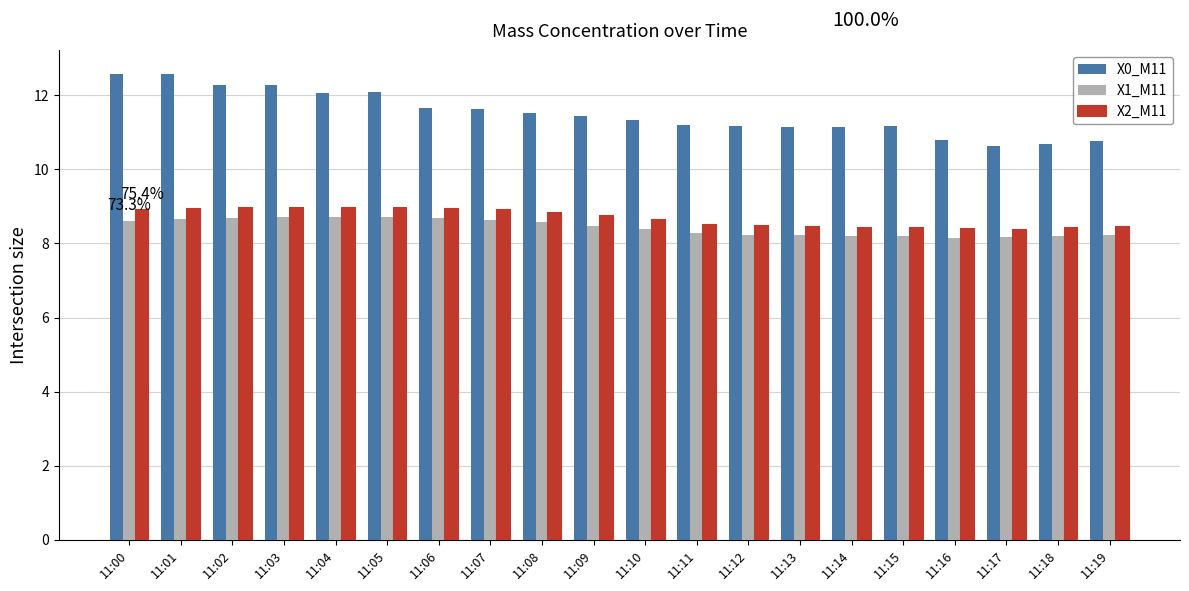

What is the sum of all X1_M11 values?

168.8